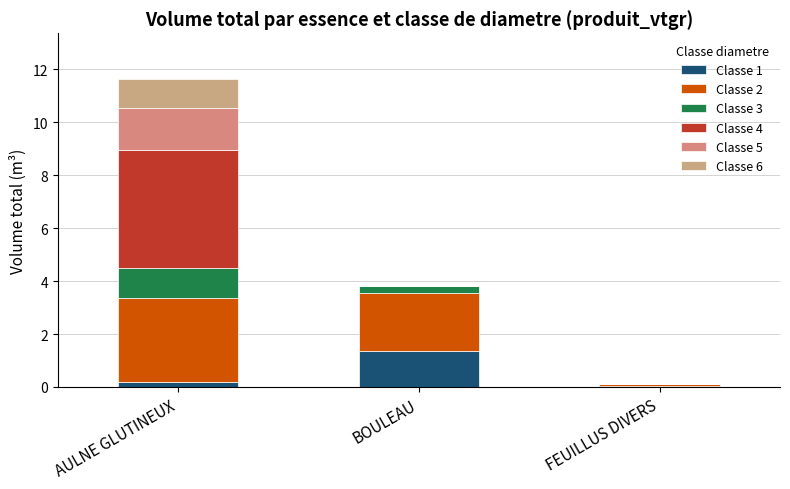

Are the bars horizontal?

No